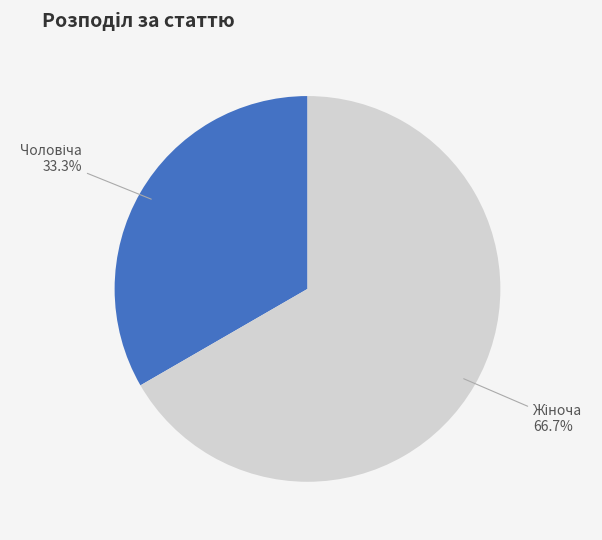

Does any single category account for the majority?

Yes